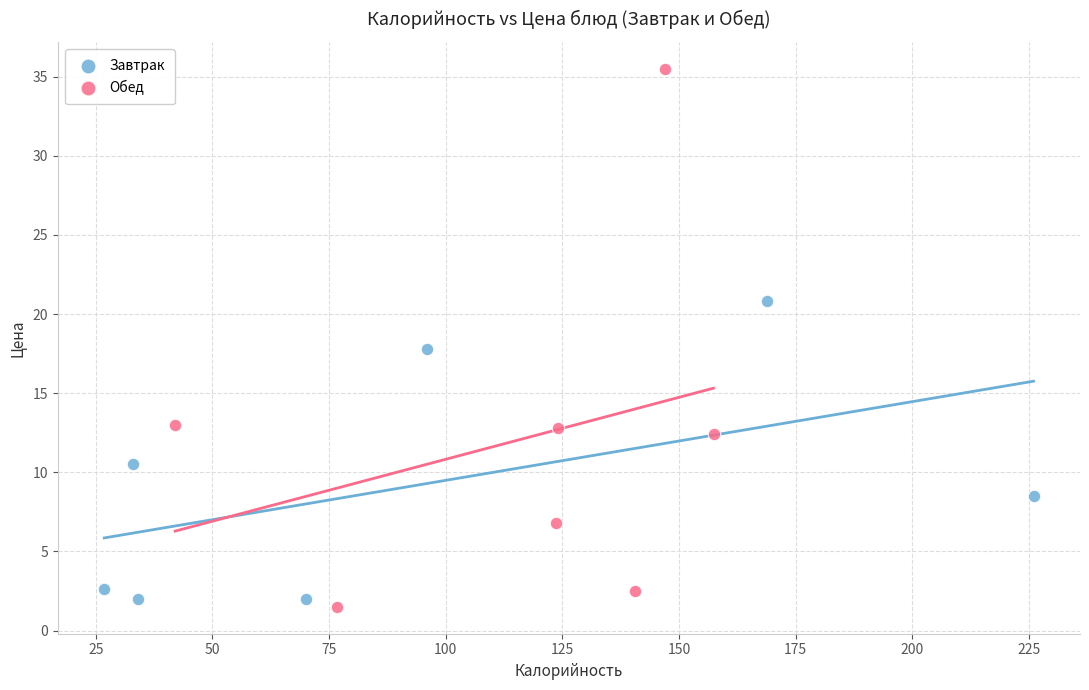

Which series contains the lowest Y value?

Обед